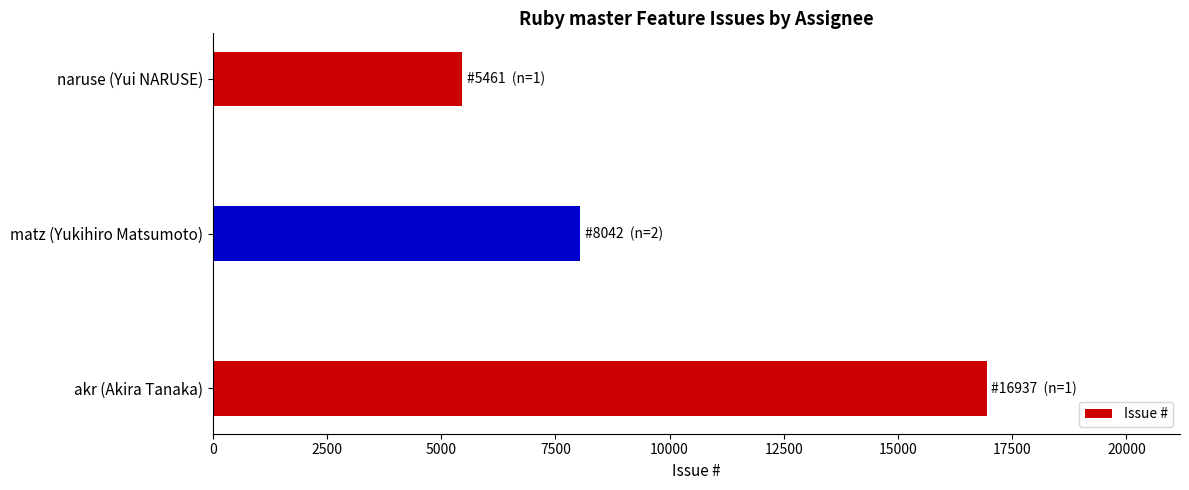

Rank the categories by value from highest to lowest.

akr (Akira Tanaka), matz (Yukihiro Matsumoto), naruse (Yui NARUSE)